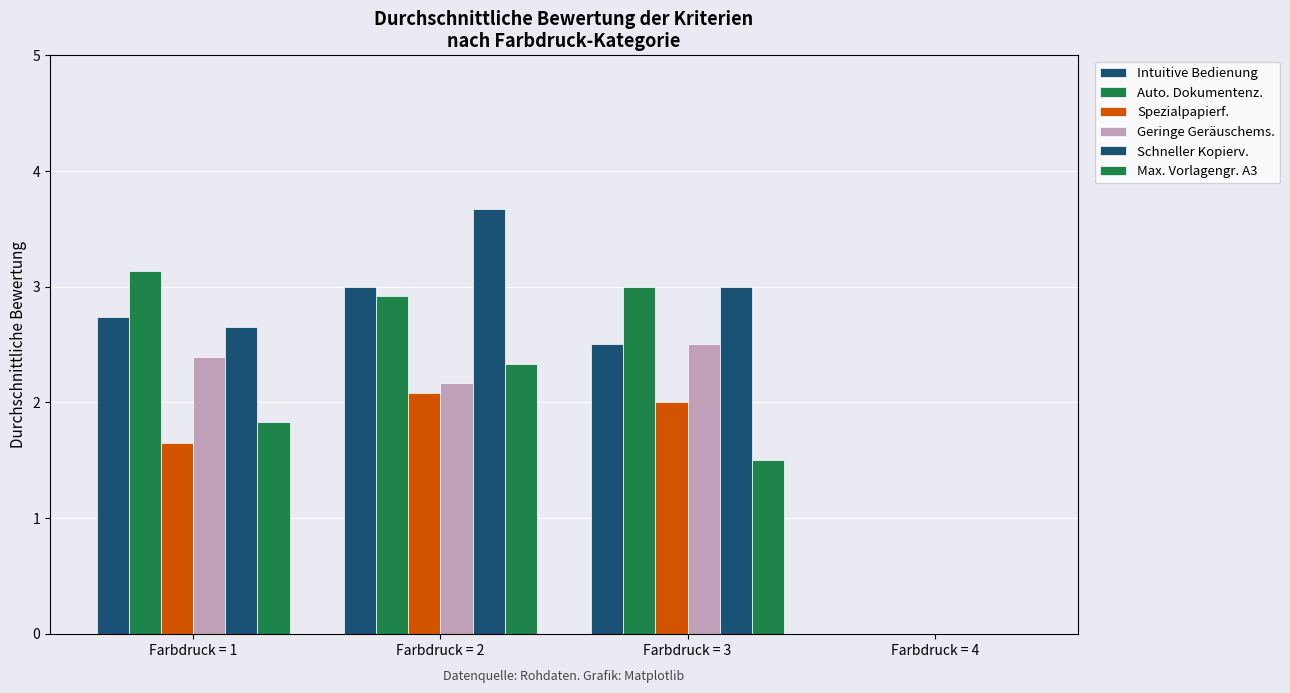

How many distinct data groups are displayed?

6